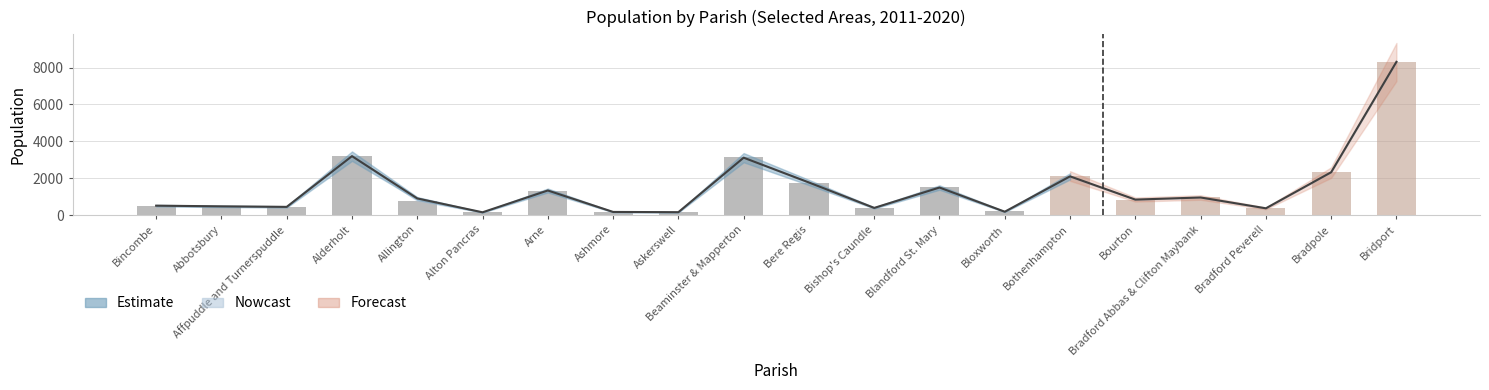

Between Beaminster & Mapperton and Arne, which is larger?

Beaminster & Mapperton